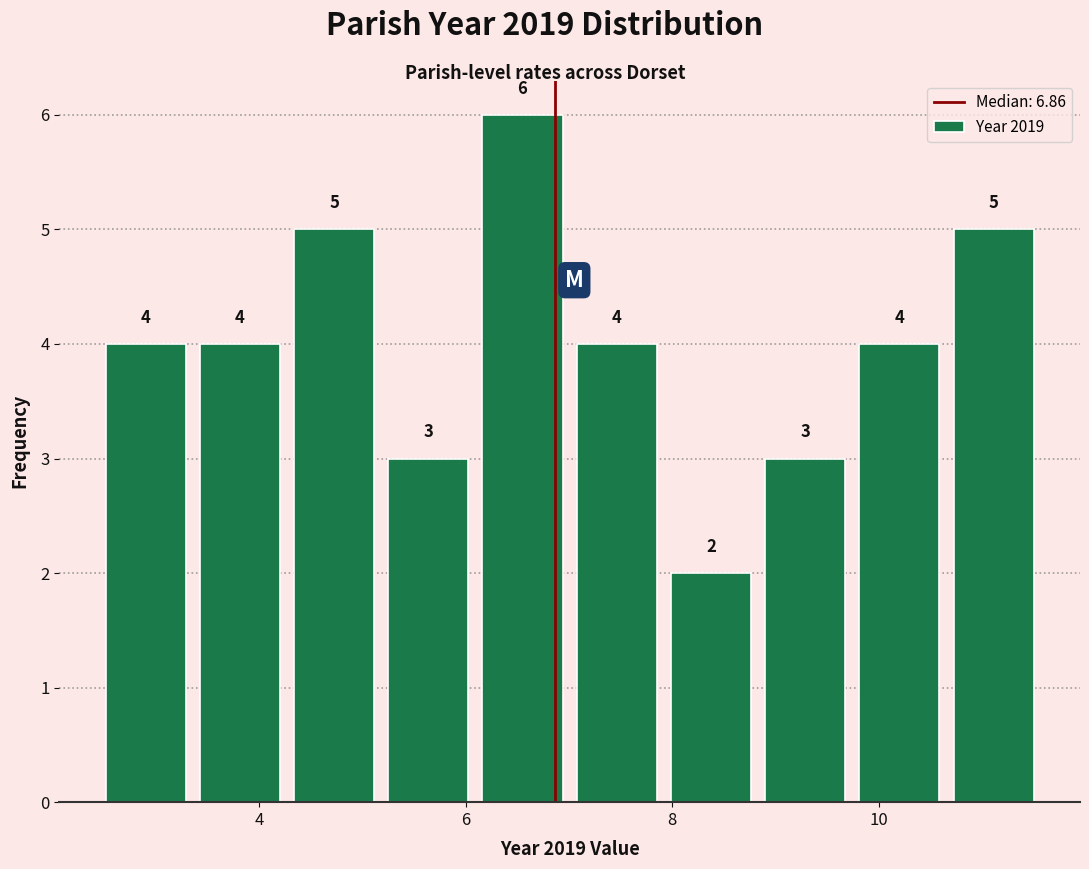

Reading left to right, list every bar in this chart as the range it spans on the x-axis followed by its height. The bar edges are not printed on the chart, so give them approximately, as read against the axis.

2.4 to 3.4: 4
3.4 to 4.2: 4
4.2 to 5.2: 5
5.2 to 6.0: 3
6.0 to 7.0: 6
7.0 to 8.0: 4
8.0 to 8.8: 2
8.8 to 9.8: 3
9.8 to 10.6: 4
10.6 to 11.6: 5